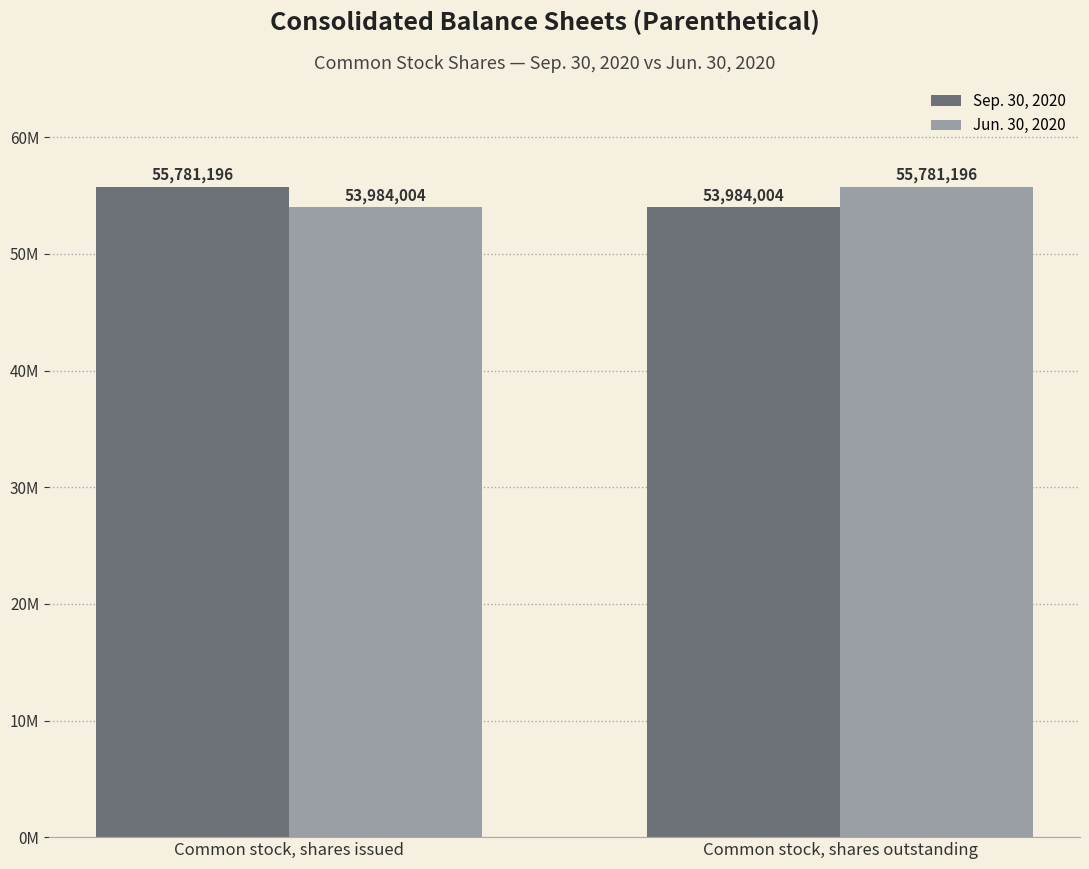

Does the chart contain stacked bars?

No